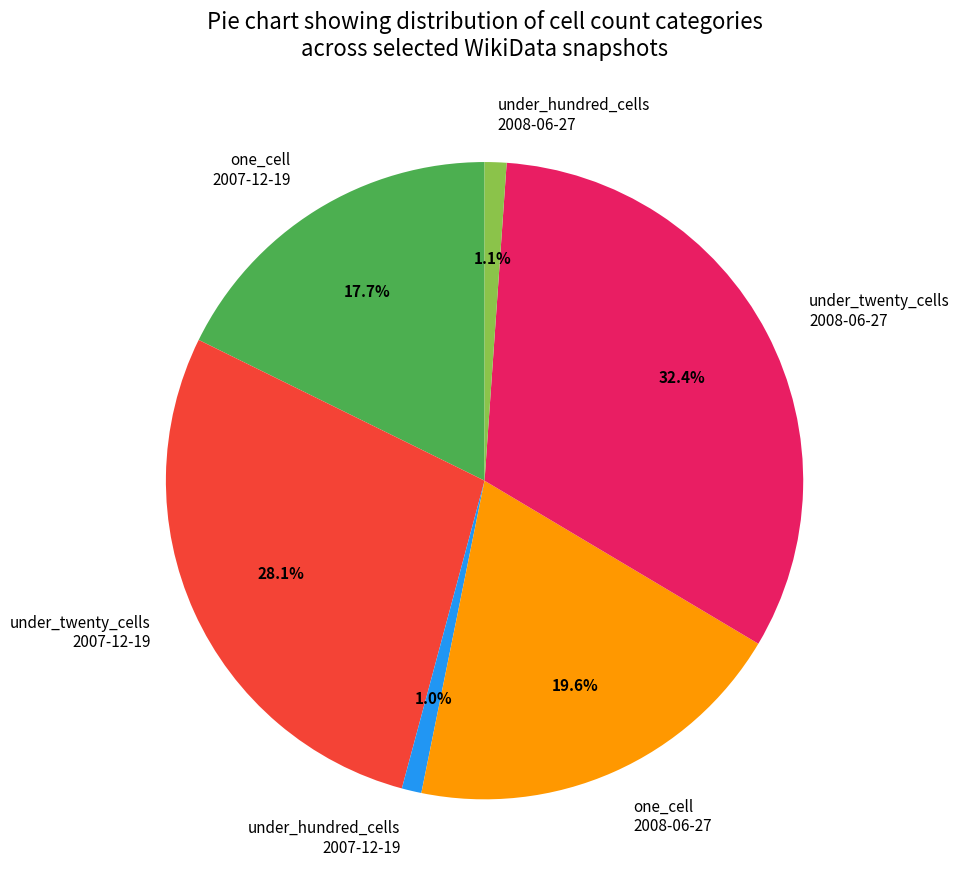

Which has a higher value, one_cell 2007-12-19 or one_cell 2008-06-27?

one_cell 2008-06-27